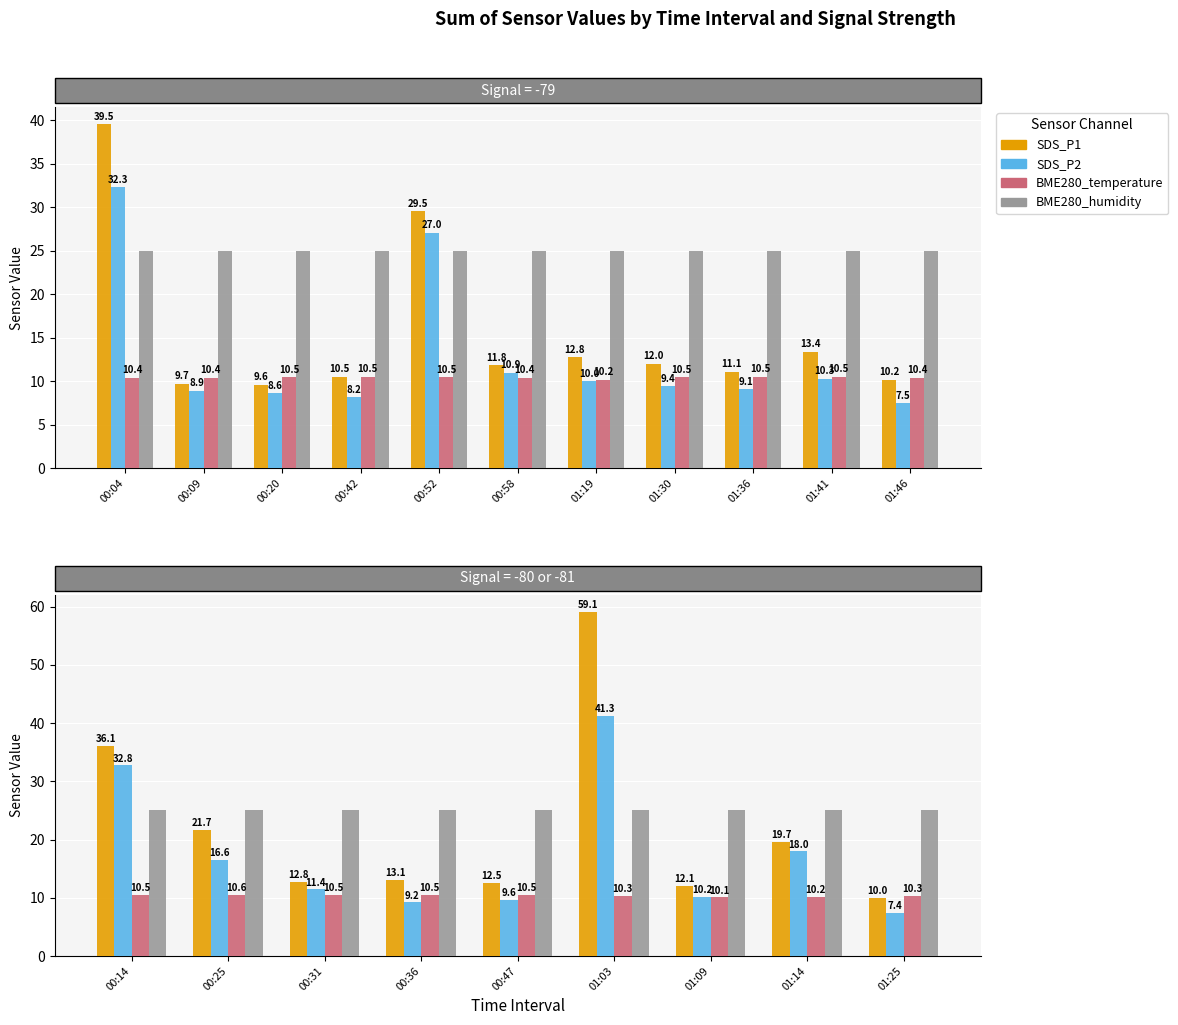

The value of BME280_temperature at 01:09 is 6.8. True or false?

False